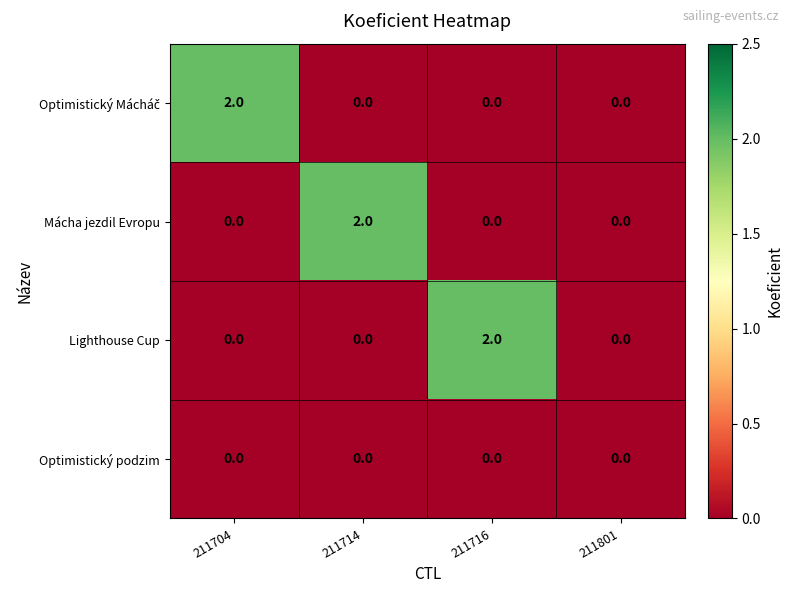

The Lighthouse Cup series shows 1 at 211714. True or false?

False